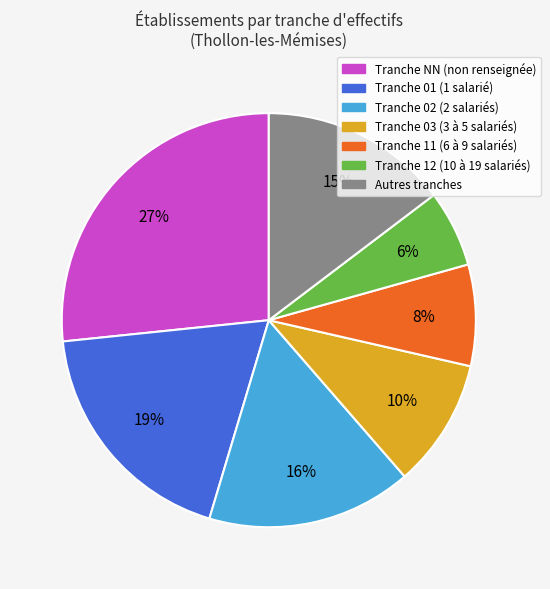

Is there a majority slice in this chart?

No